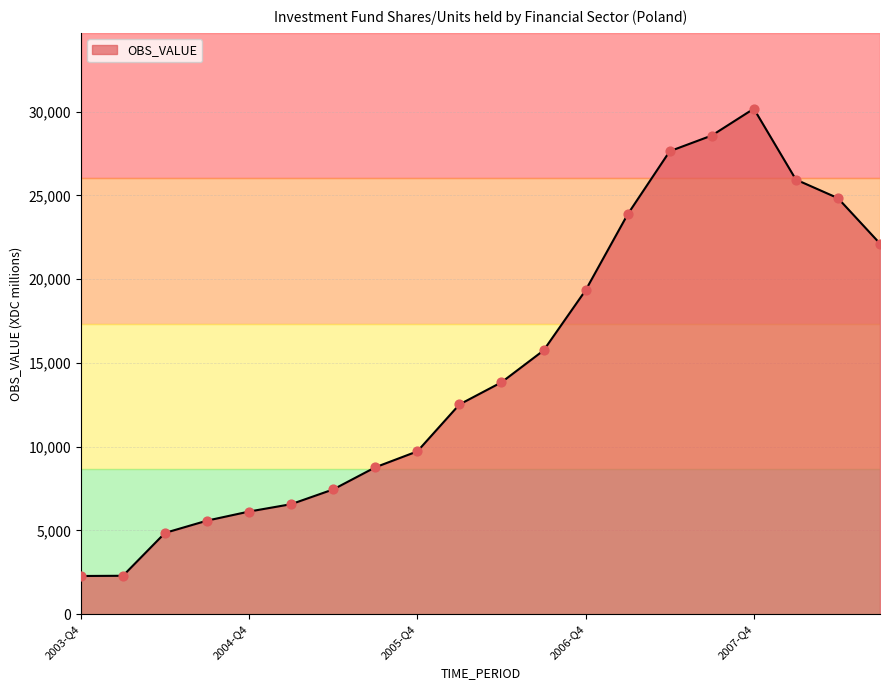

What is the greatest value displayed?

30179.9